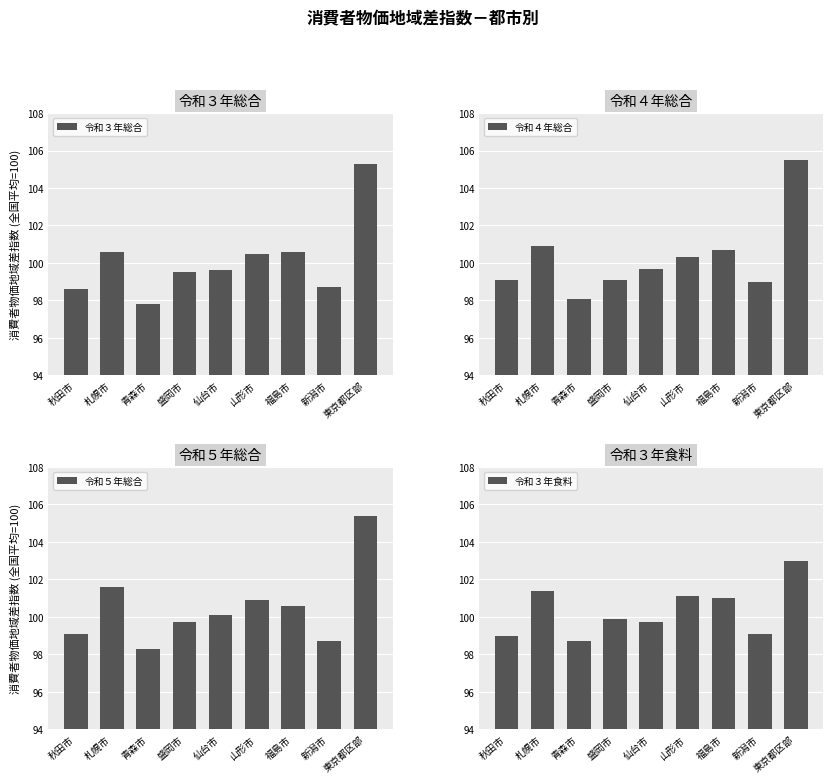

The 令和４年総合 series shows 132.6 at 青森市. True or false?

False